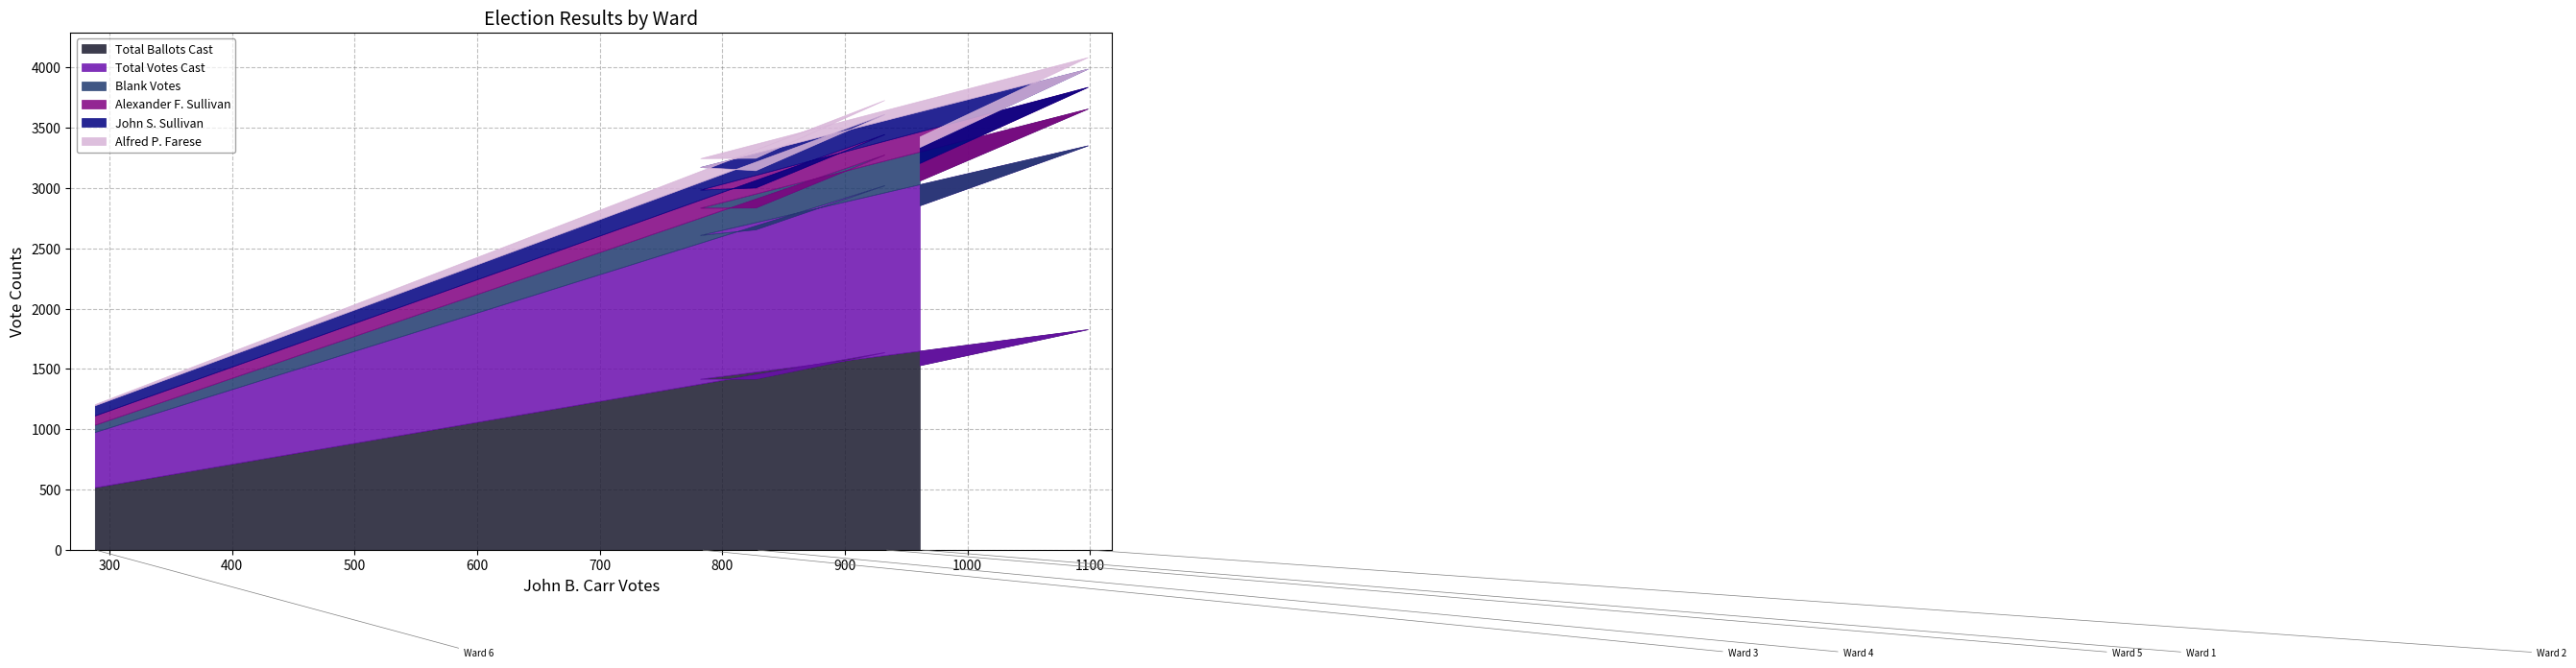

In Blank Votes, how many points are higher than both neighbors (excluding endpoints)?

2